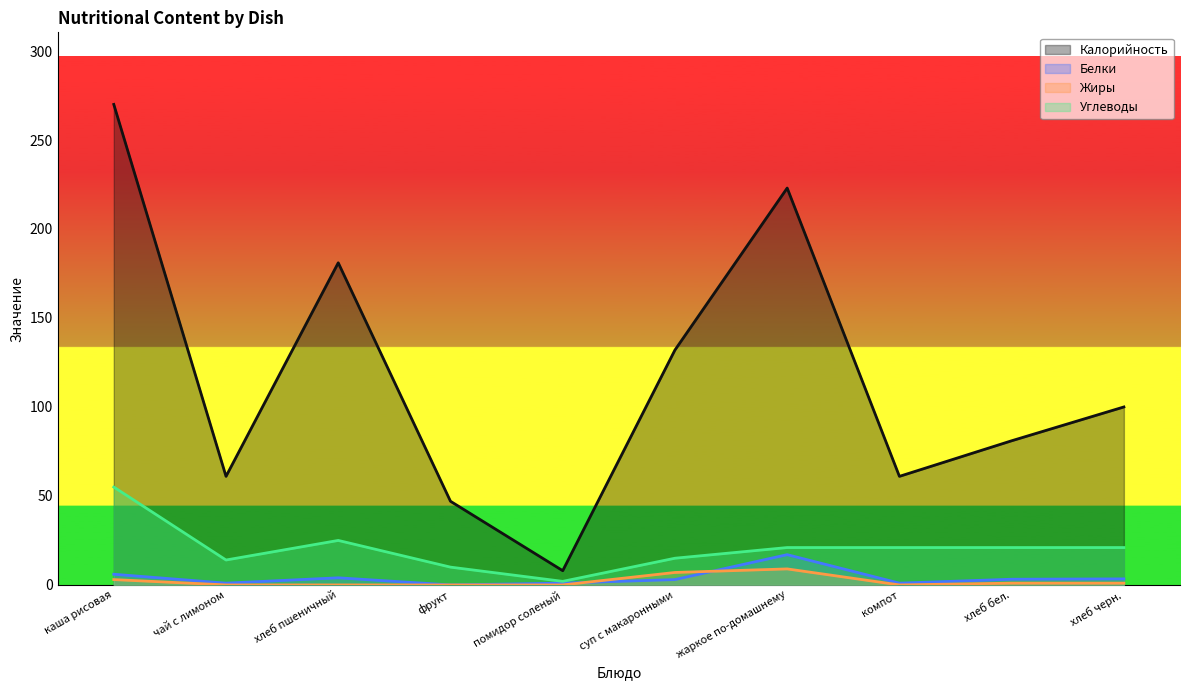

Rank the series at хлеб черн. from lowest to highest value.

Жиры, Белки, Углеводы, Калорийность